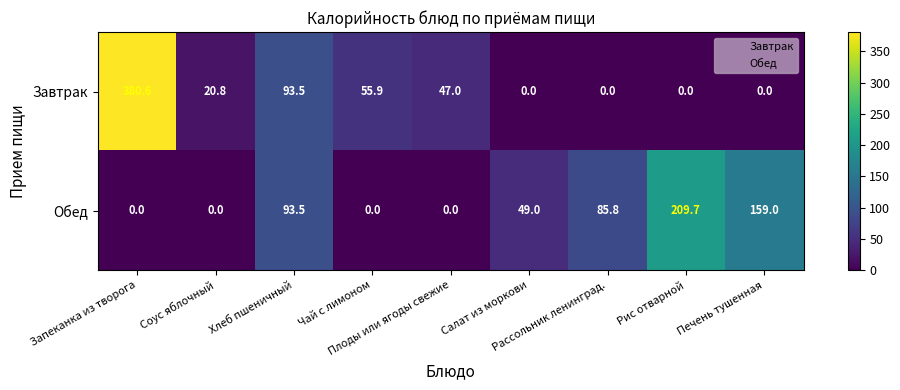

Rank the series by their maximum value, from lowest to highest.

Обед, Завтрак